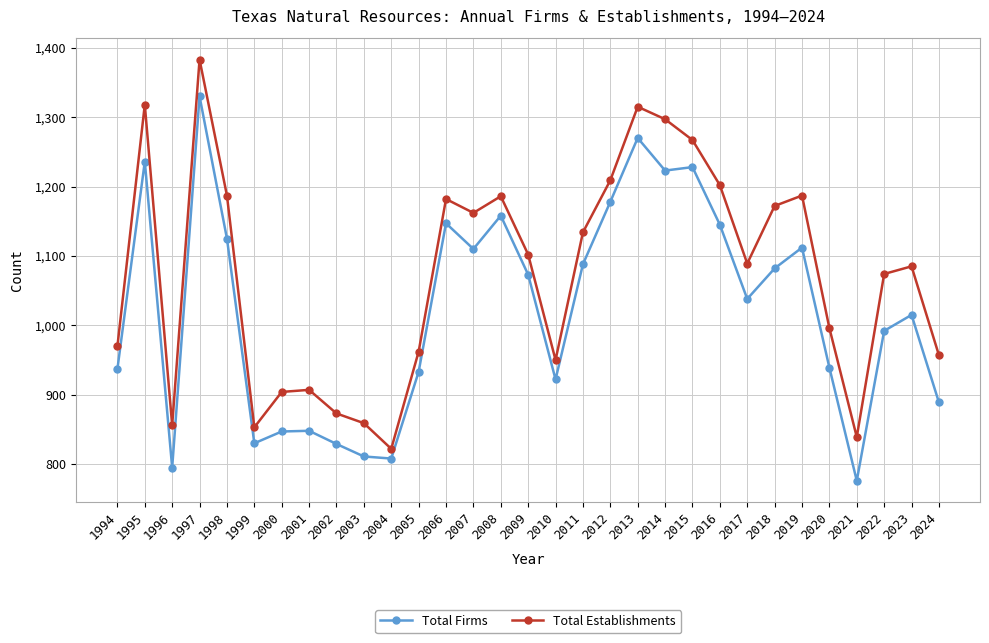

What is the average value of the Total Firms series?

1023